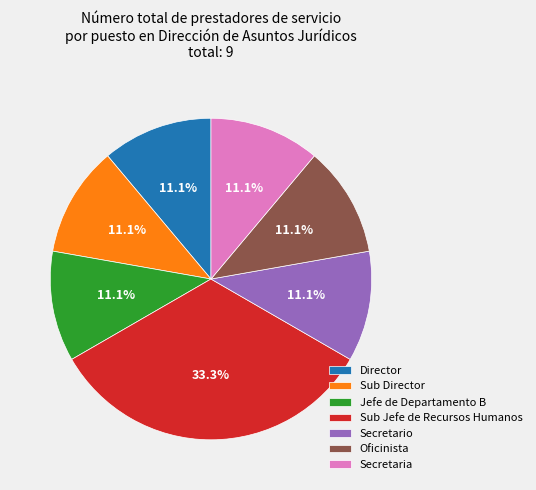

What is the total percentage of Secretaria and Director?

22.2%